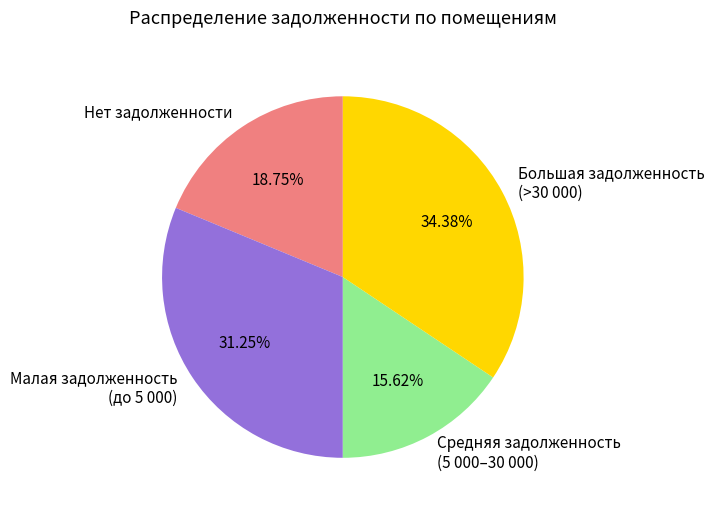

Approximately how many times larger is the value at Нет задолженности compared to Большая задолженность (>30 000)?

0.5